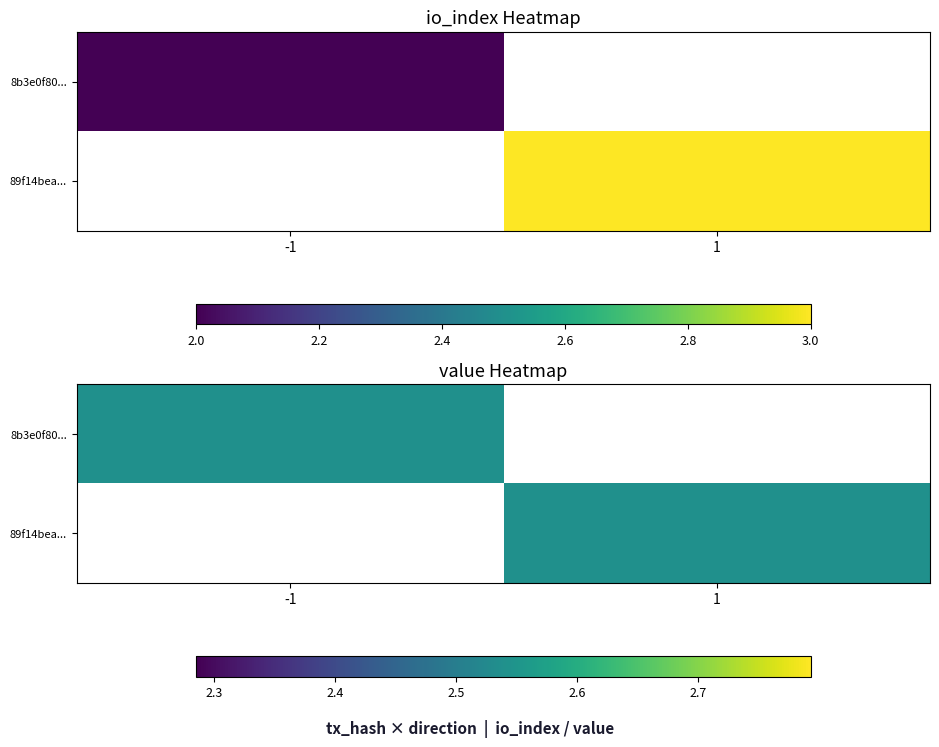

At how many categories does at least one series exceed 2?

2